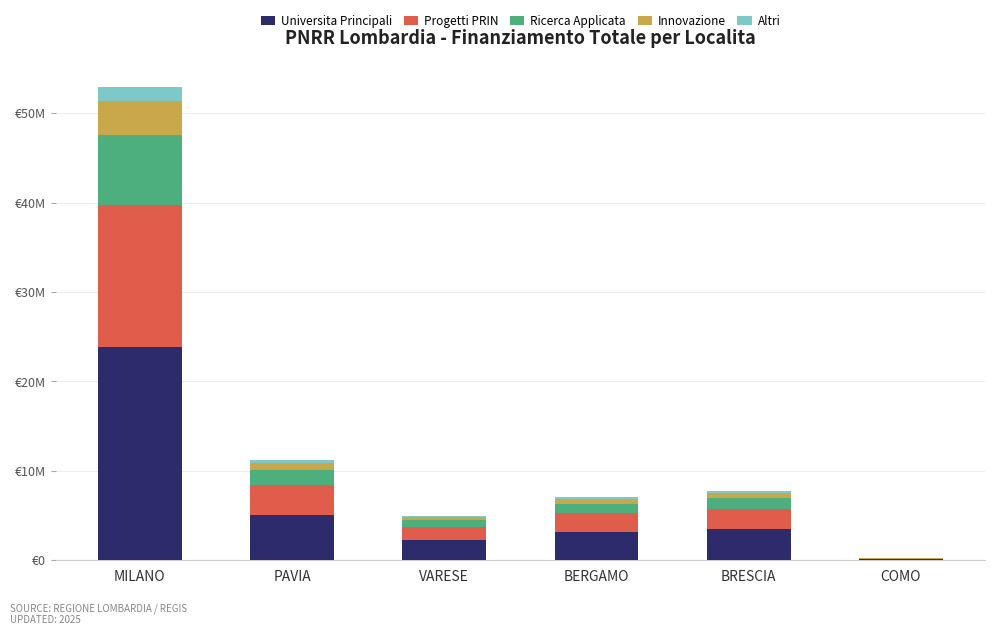

Are the bars grouped side by side (vs. stacked)?

No